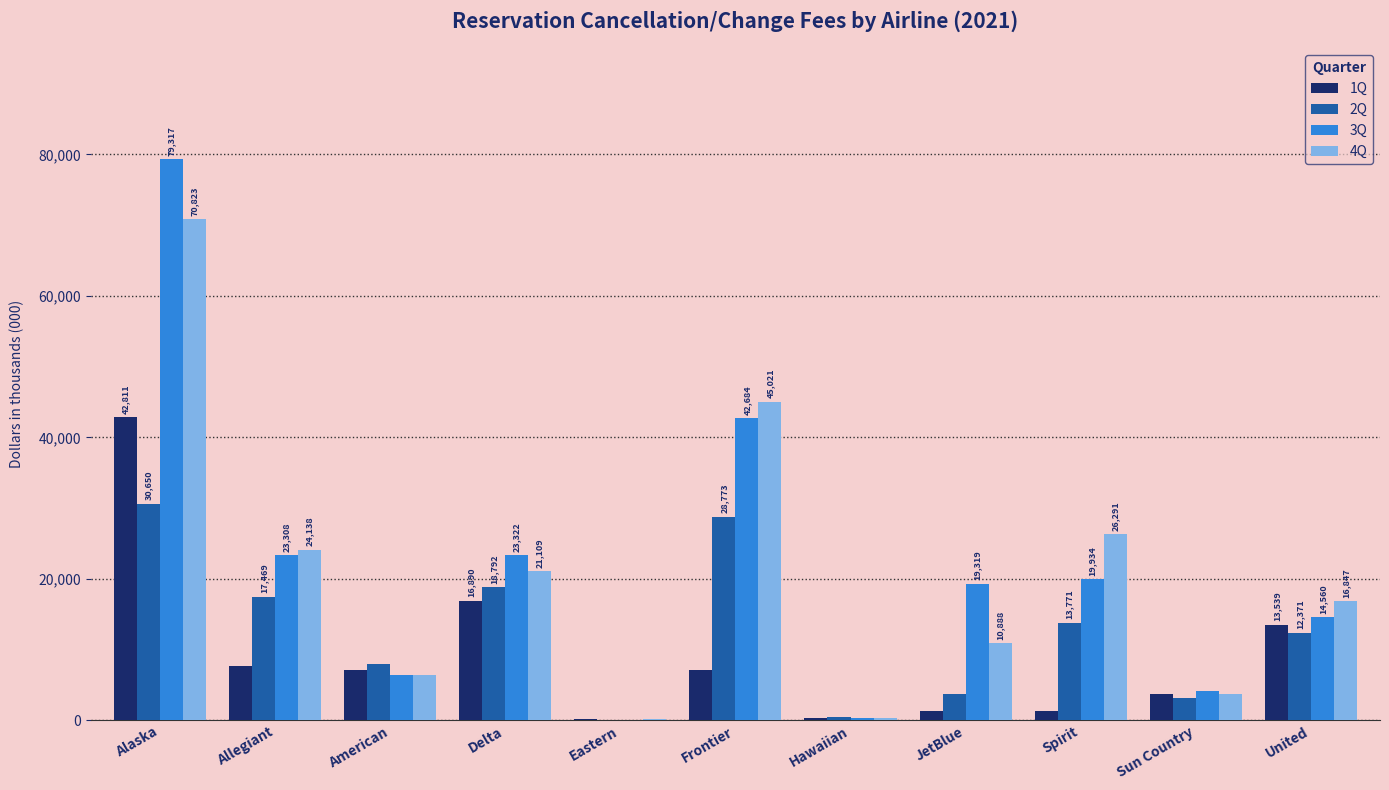

What are all the series names shown in the legend?

1Q, 2Q, 3Q, 4Q